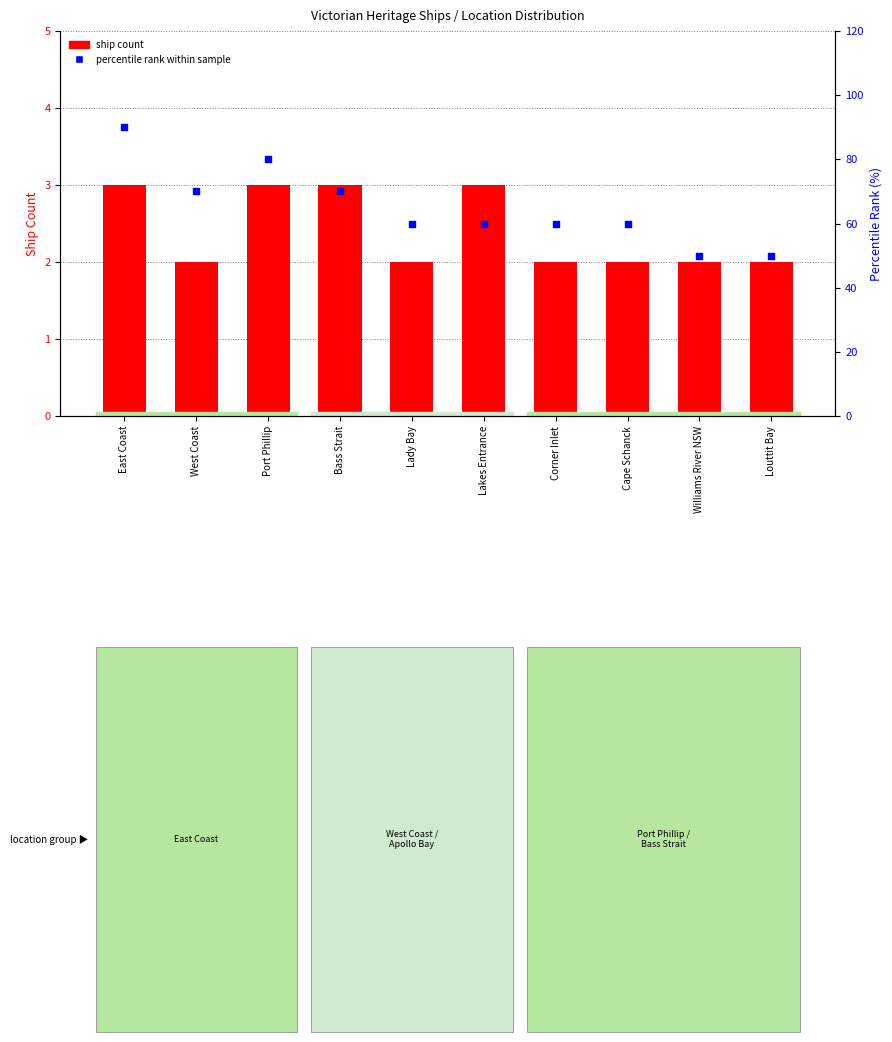

At which category is the sum across all series the highest?

East Coast